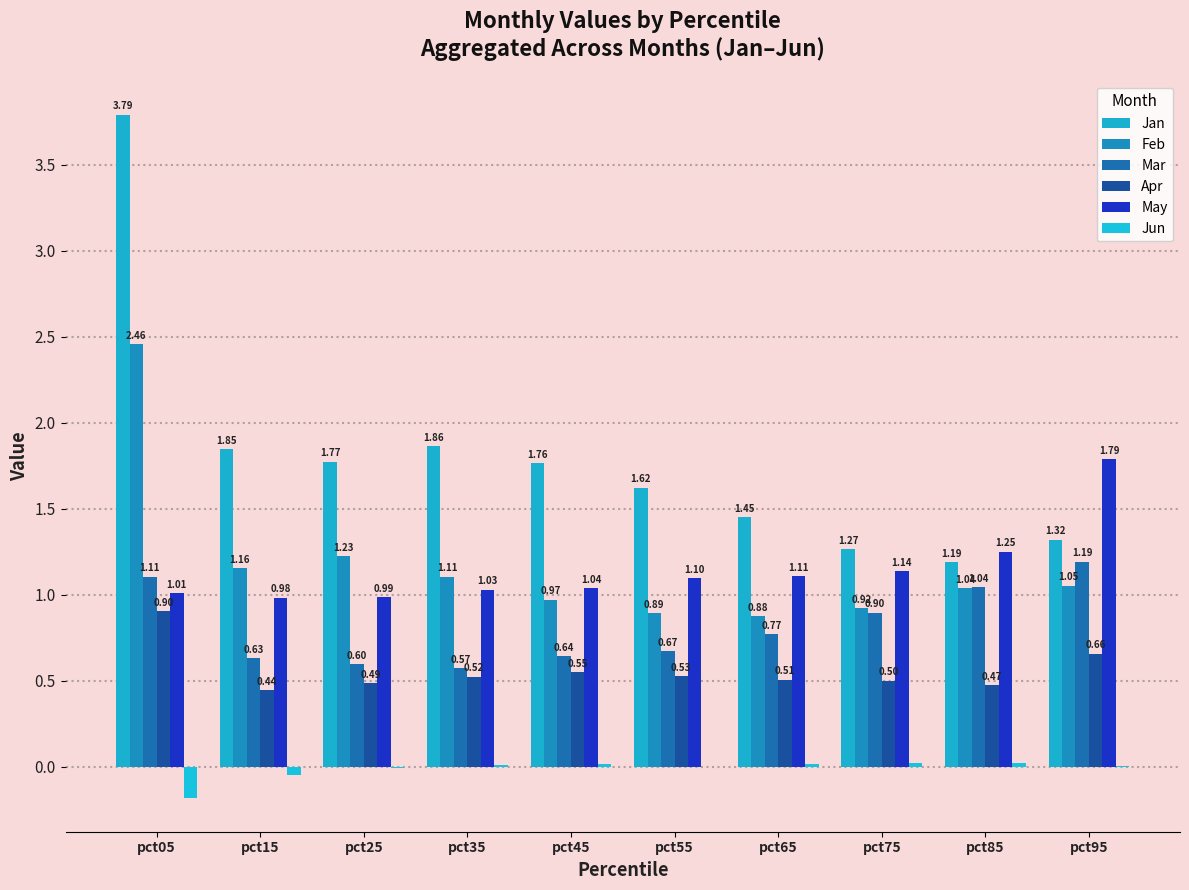

Are the bars grouped side by side (vs. stacked)?

Yes